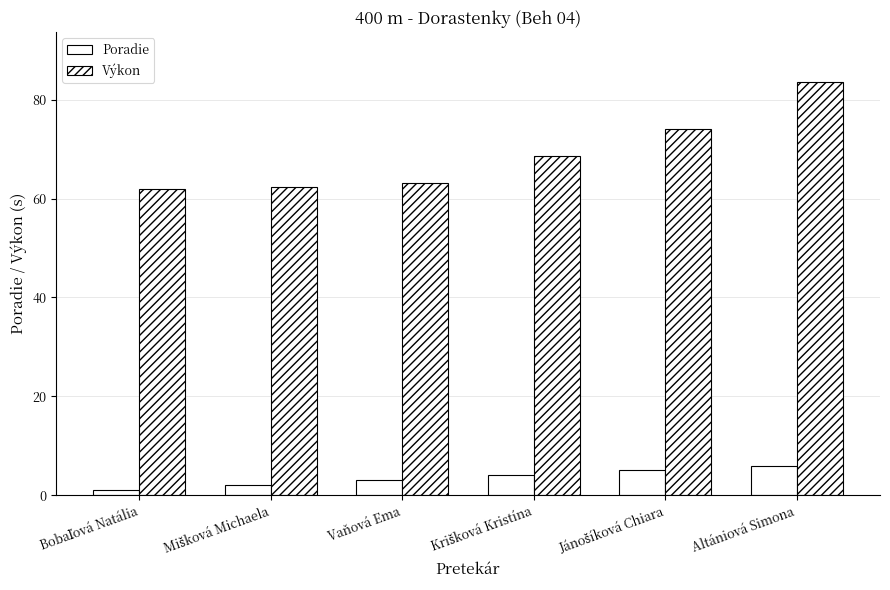

Which series changed the most between Bobaľová Natália and Vaňová Ema?

Poradie